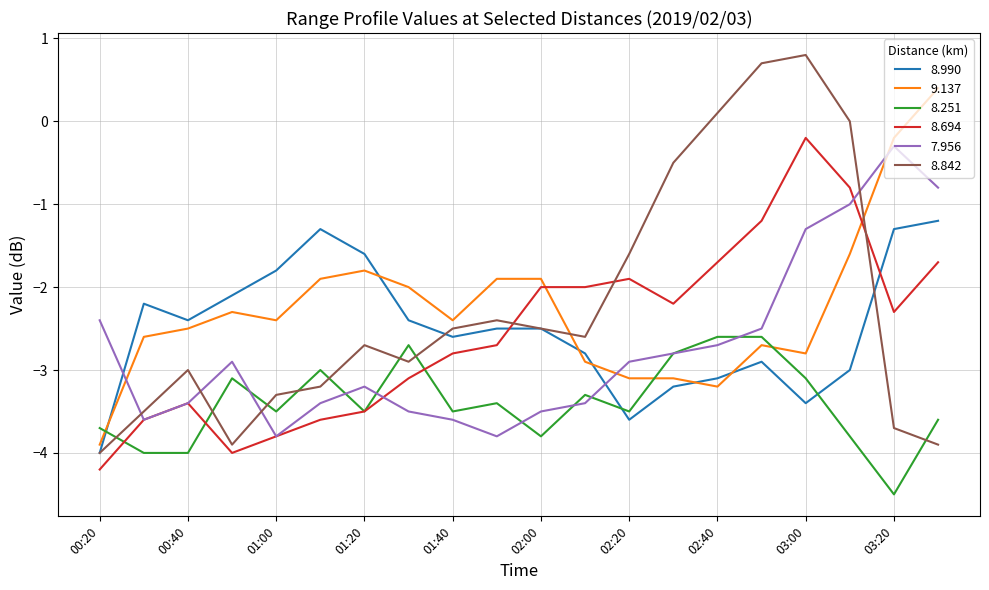

What is the minimum value shown in the chart?

-4.5